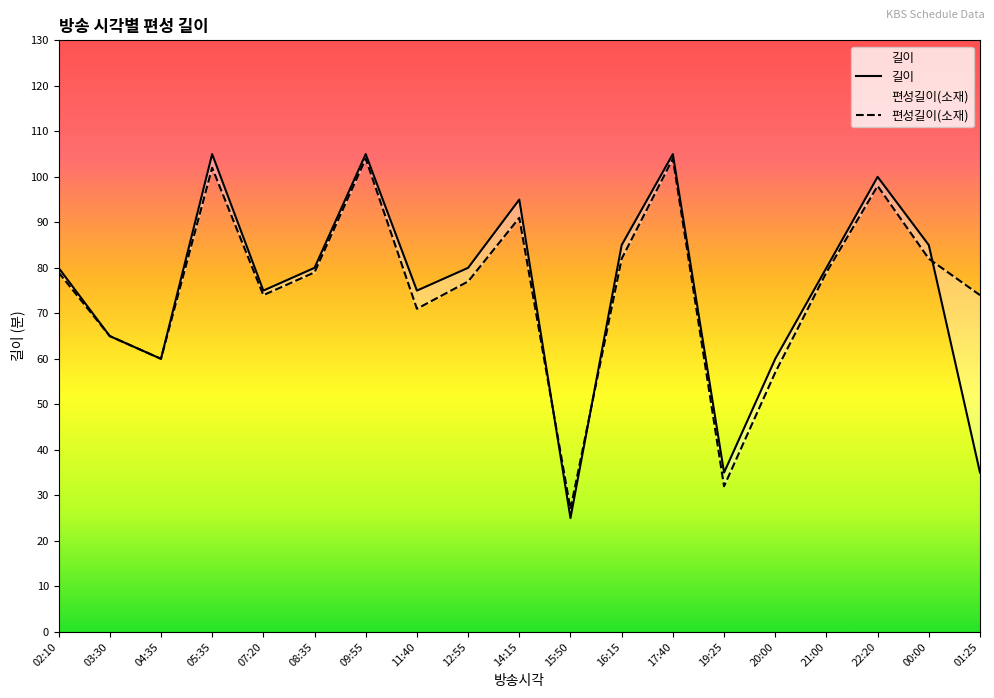

List the series in order of their peak value, highest first.

길이, 편성길이(소재)